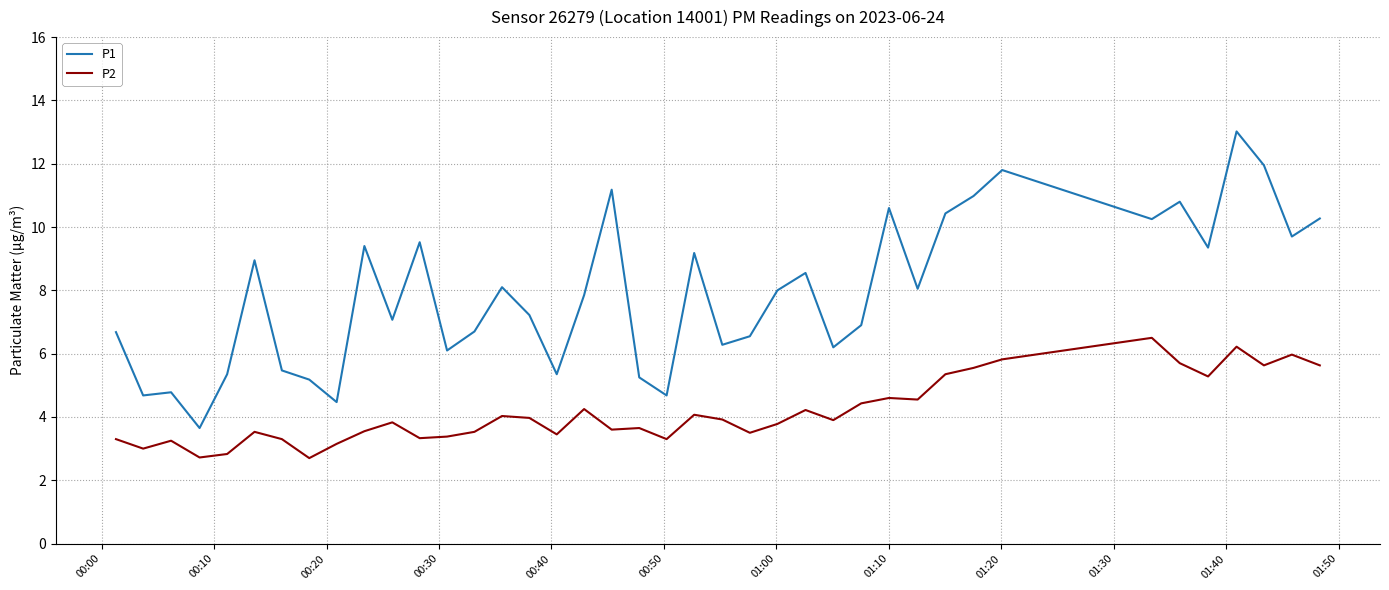

Which series has the largest total across all categories?

P1